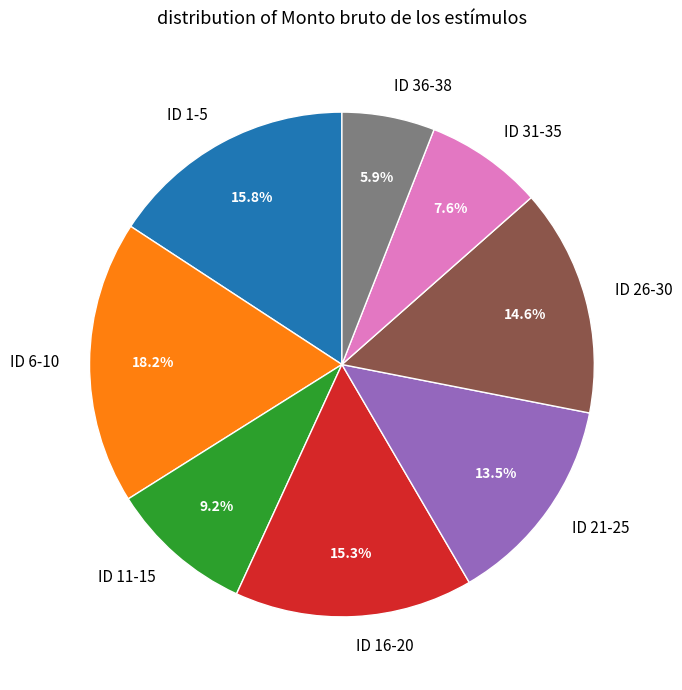

What is the ratio of the value at ID 6-10 to the value at ID 26-30?

1.2